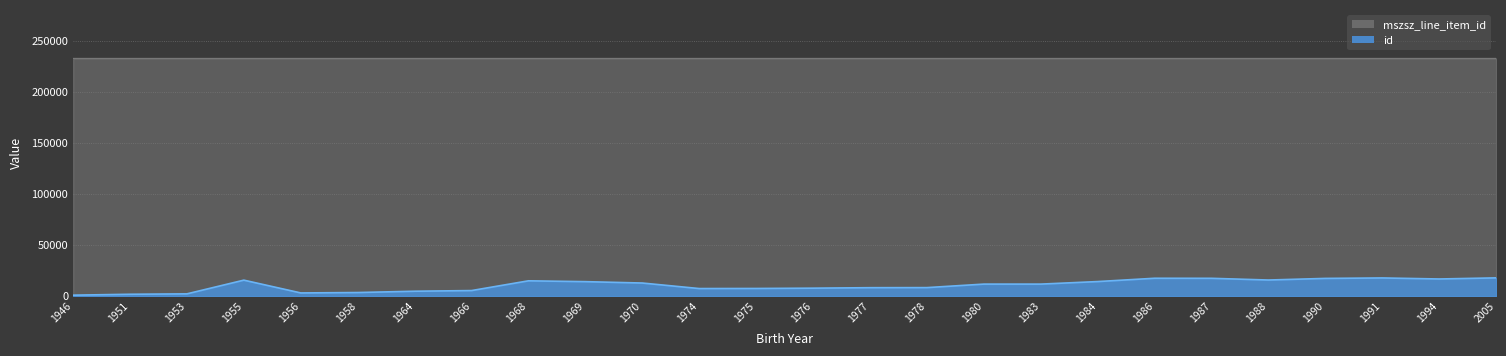

True or false: mszsz_line_item_id and id intersect in this chart.

False